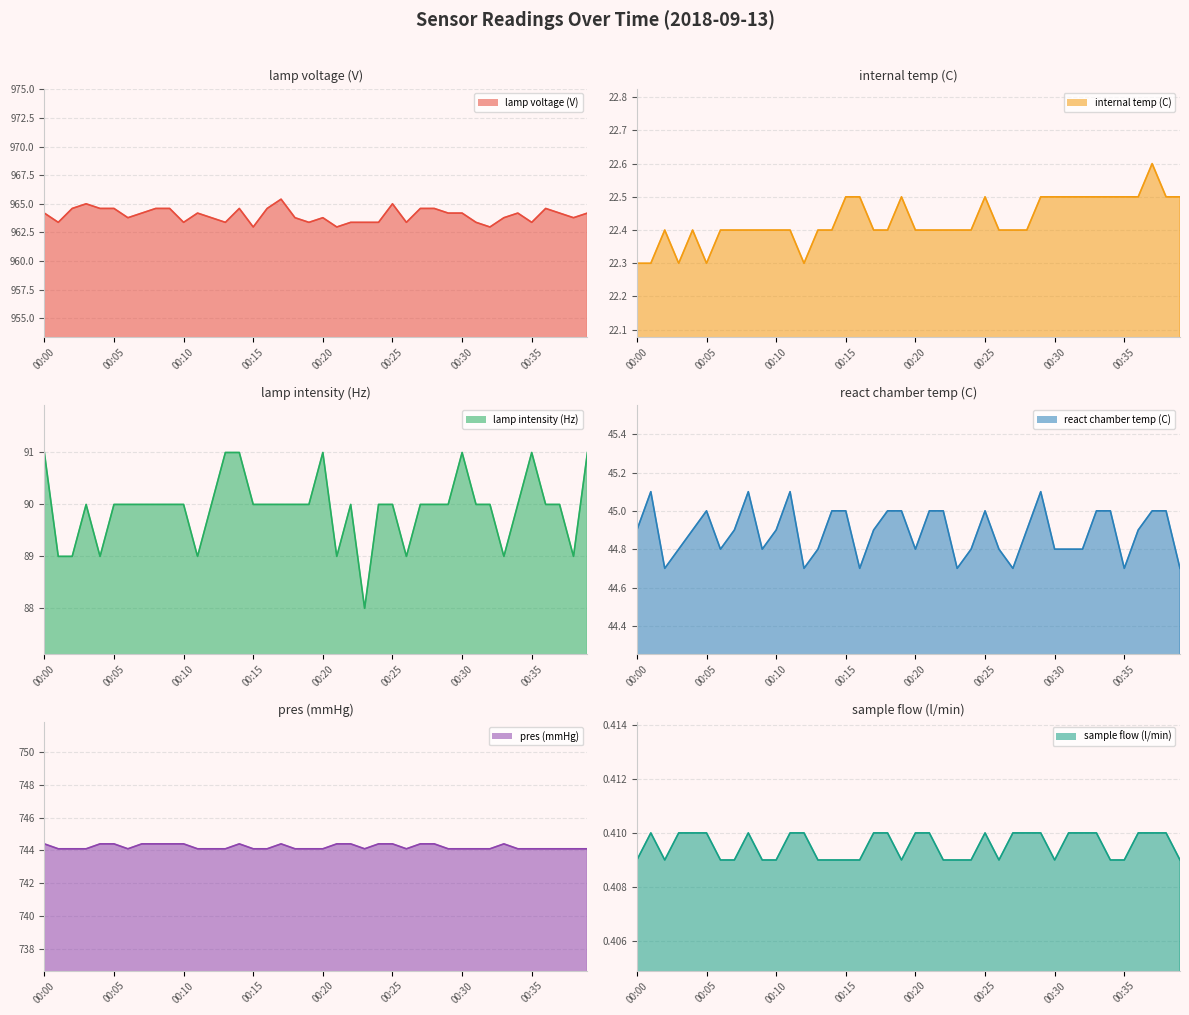

The value of sample flow (l/min) line at 26 is 0.6. True or false?

False